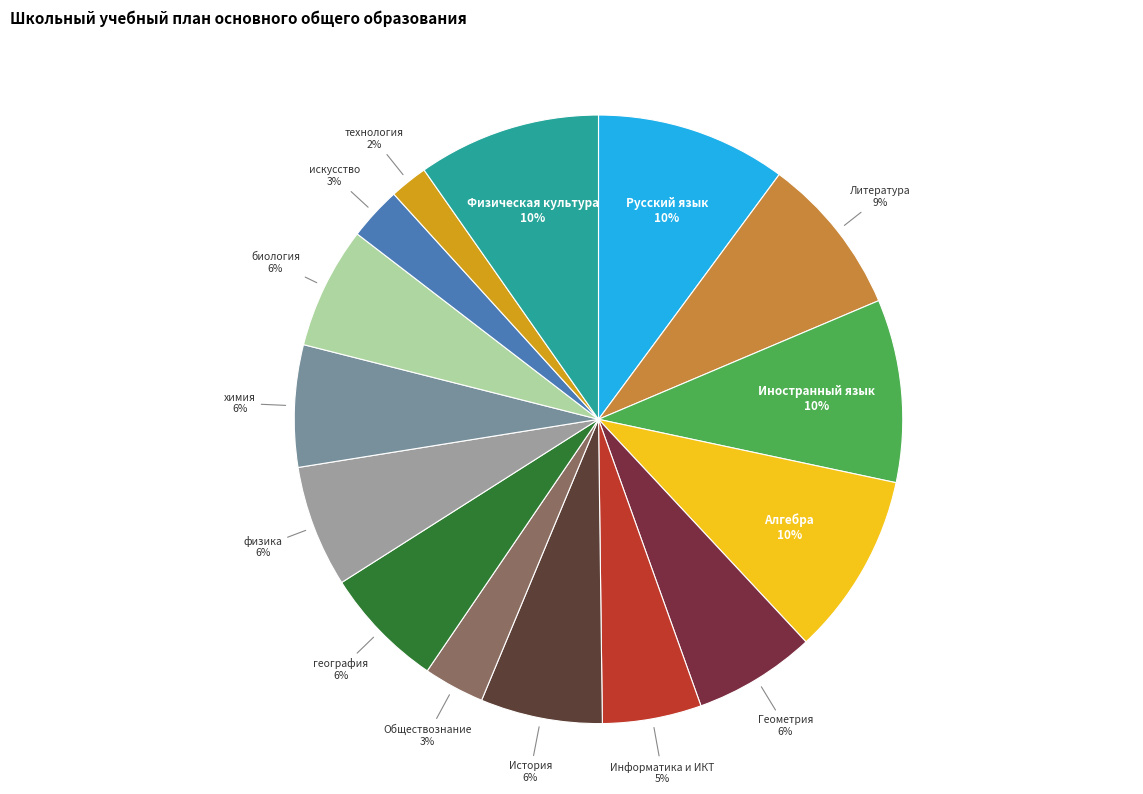

True or false: Иностранный язык accounts for 1% of the total.

False